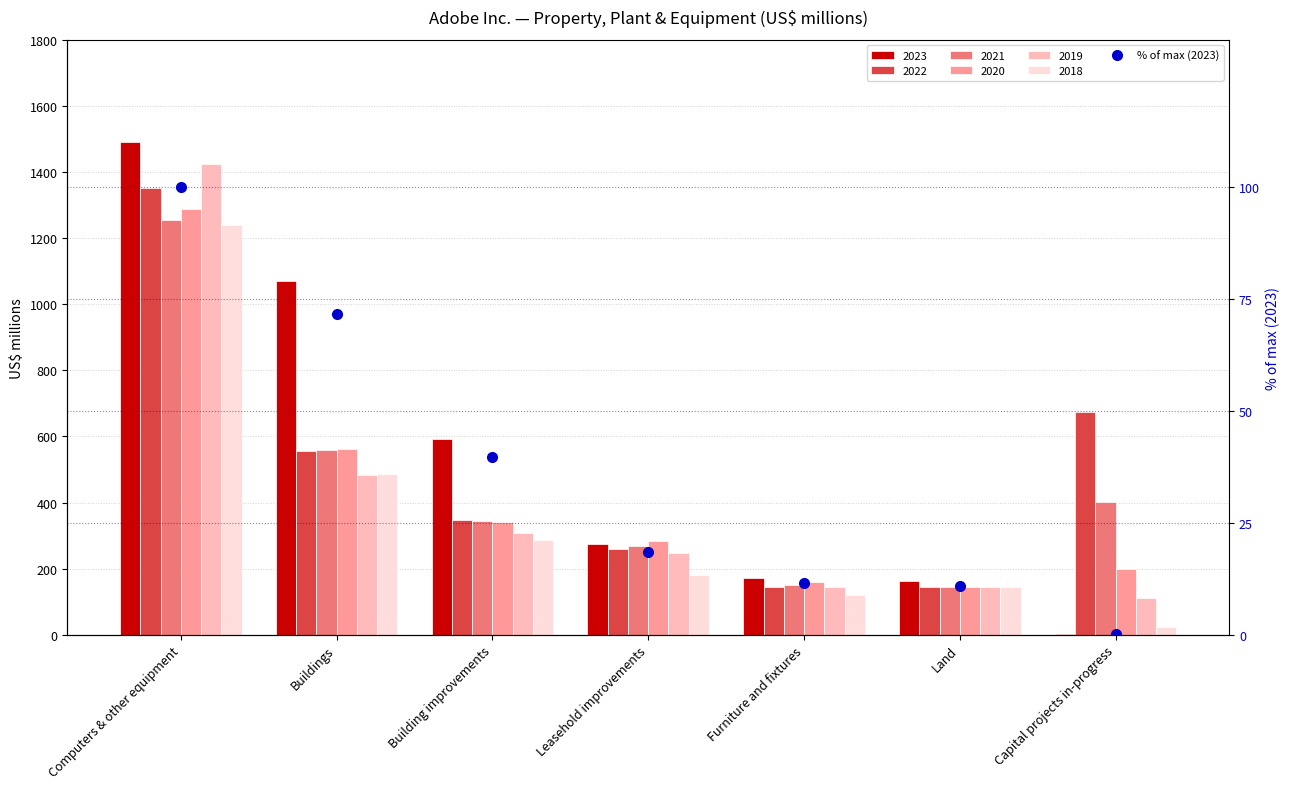

Which has a higher value, Building improvements or Furniture and fixtures?

Building improvements